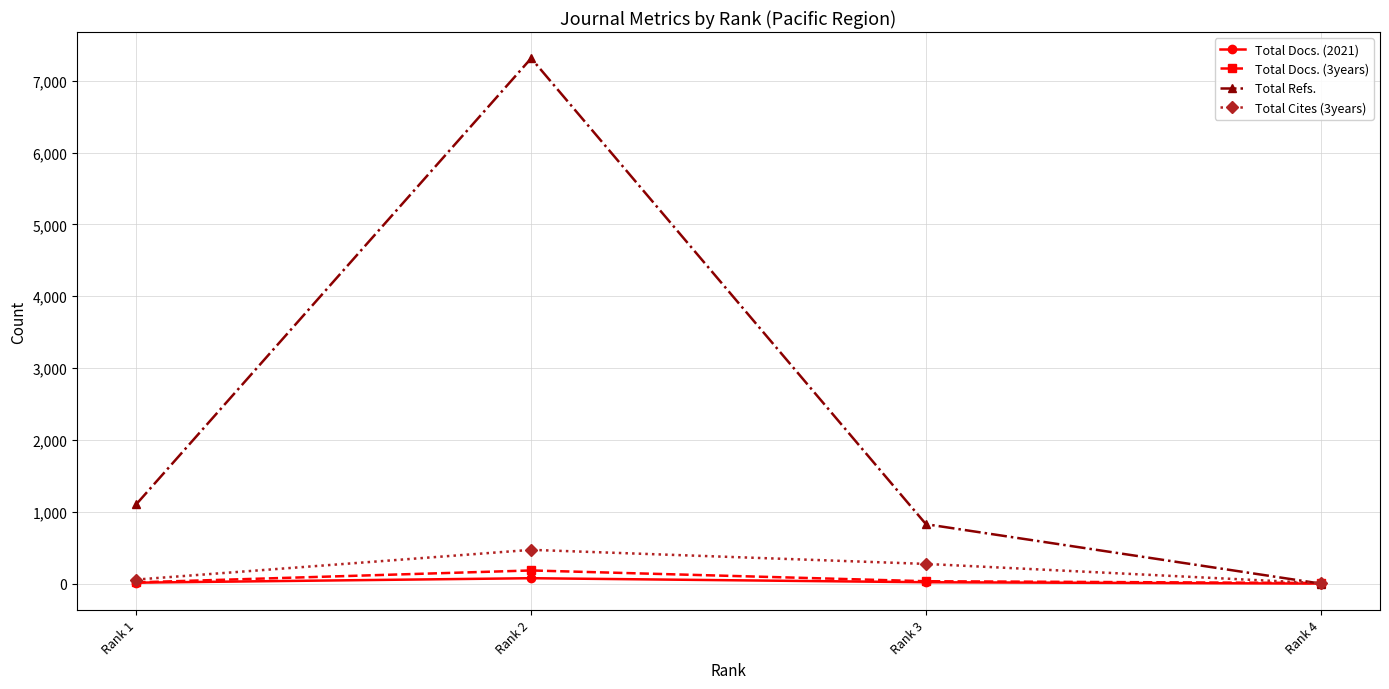

Which series ends up on top after the final intersection of Total Docs. (3years) and Total Cites (3years)?

Total Docs. (3years)